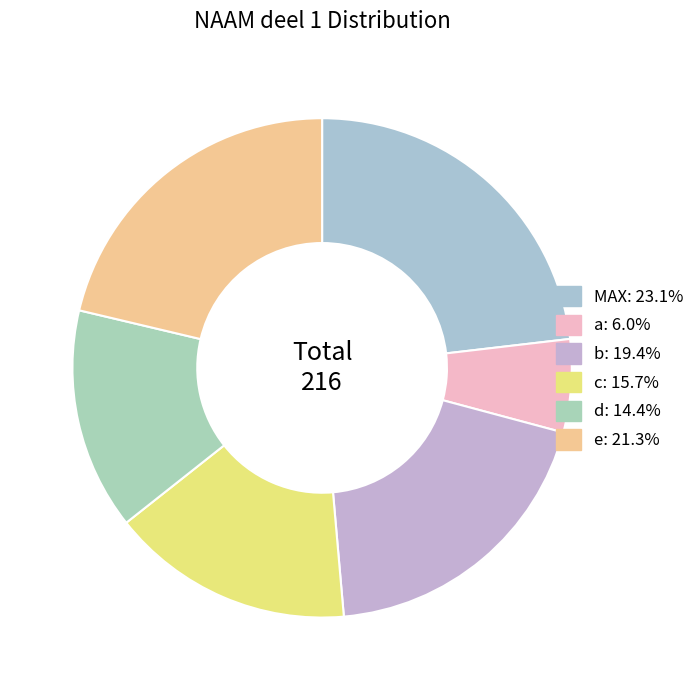

Rank the categories by value from lowest to highest.

a, d, c, b, e, MAX